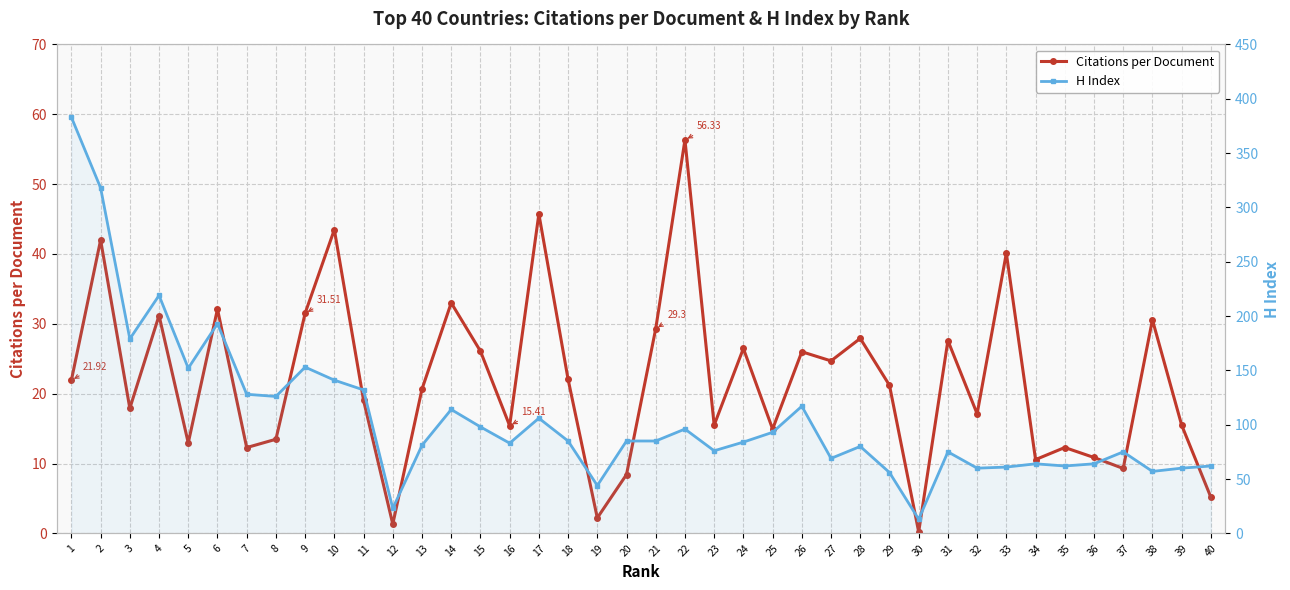

What is the maximum value shown in the chart?

383.0